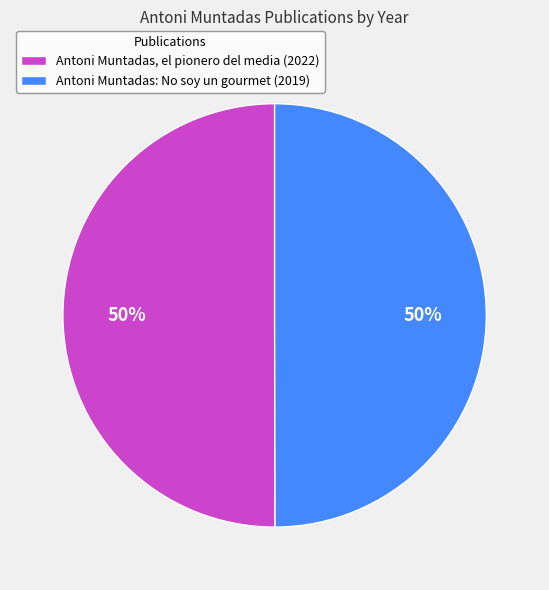

To the nearest percent, what portion does Antoni Muntadas, el pionero del media (2022) represent?

50%